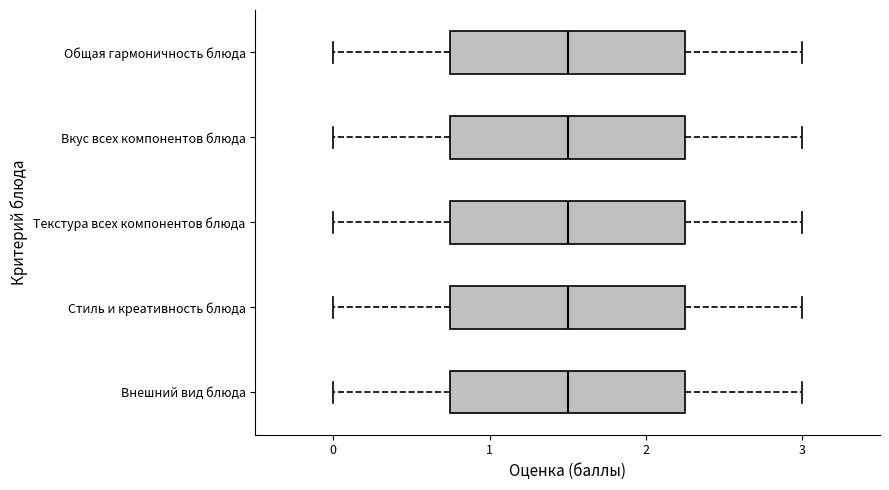

Reading bottom to top, transcribe this box plot: for each box, give where its median line is, the range the box spans, and where its two whiskers end, as read against the x-axis. The values are not printed on the chart, so give them approximately, as read against the axis.

Внешний вид блюда: median 1.5, box 0.8 to 2.3, whiskers 0.0 to 3.0
Стиль и креативность блюда: median 1.5, box 0.8 to 2.3, whiskers 0.0 to 3.0
Текстура всех компонентов блюда: median 1.5, box 0.8 to 2.3, whiskers 0.0 to 3.0
Вкус всех компонентов блюда: median 1.5, box 0.8 to 2.3, whiskers 0.0 to 3.0
Общая гармоничность блюда: median 1.5, box 0.8 to 2.3, whiskers 0.0 to 3.0